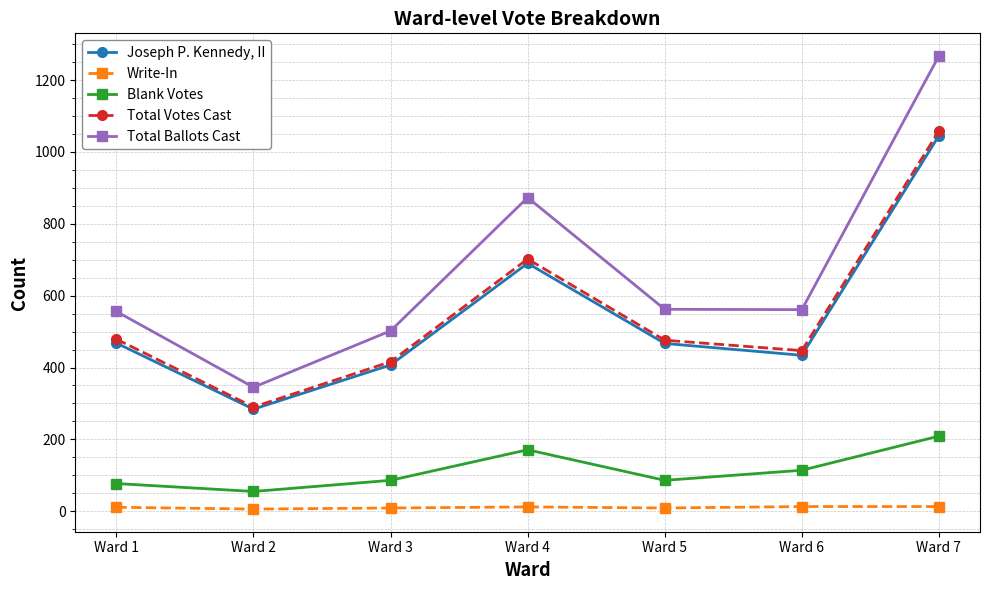

What are all the series names shown in the legend?

Joseph P. Kennedy, II, Write-In, Blank Votes, Total Votes Cast, Total Ballots Cast